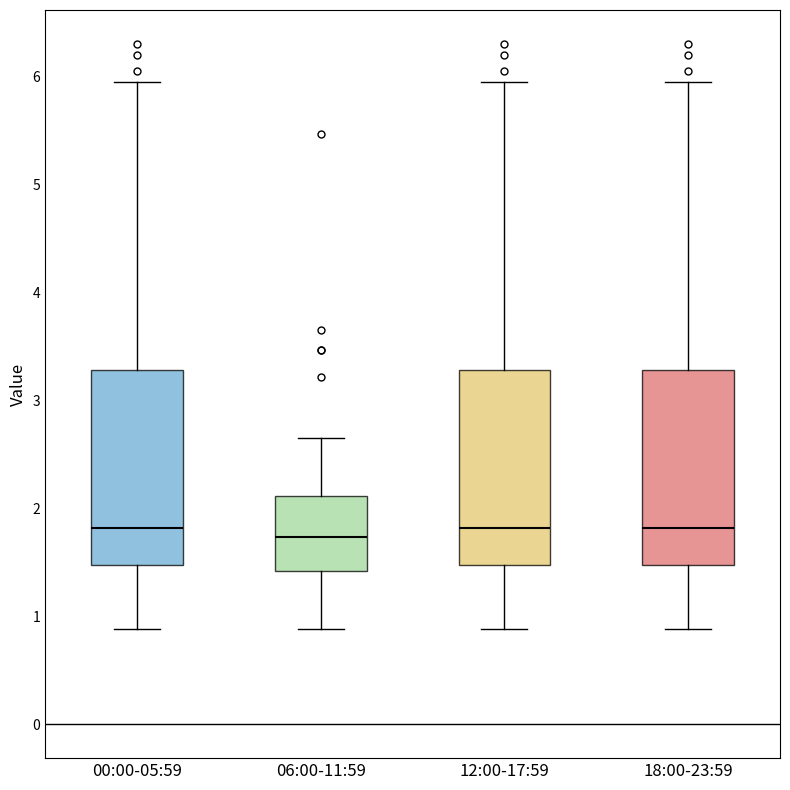

Reading left to right, transcribe this box plot: for each box, give where its median line is, the range the box spans, and where its two whiskers end, as read against the y-axis. The values are not printed on the chart, so give them approximately, as read against the axis.

00:00-05:59: median 1.8, box 1.5 to 3.3, whiskers 0.9 to 6.0
06:00-11:59: median 1.7, box 1.4 to 2.1, whiskers 0.9 to 2.7
12:00-17:59: median 1.8, box 1.5 to 3.3, whiskers 0.9 to 6.0
18:00-23:59: median 1.8, box 1.5 to 3.3, whiskers 0.9 to 6.0